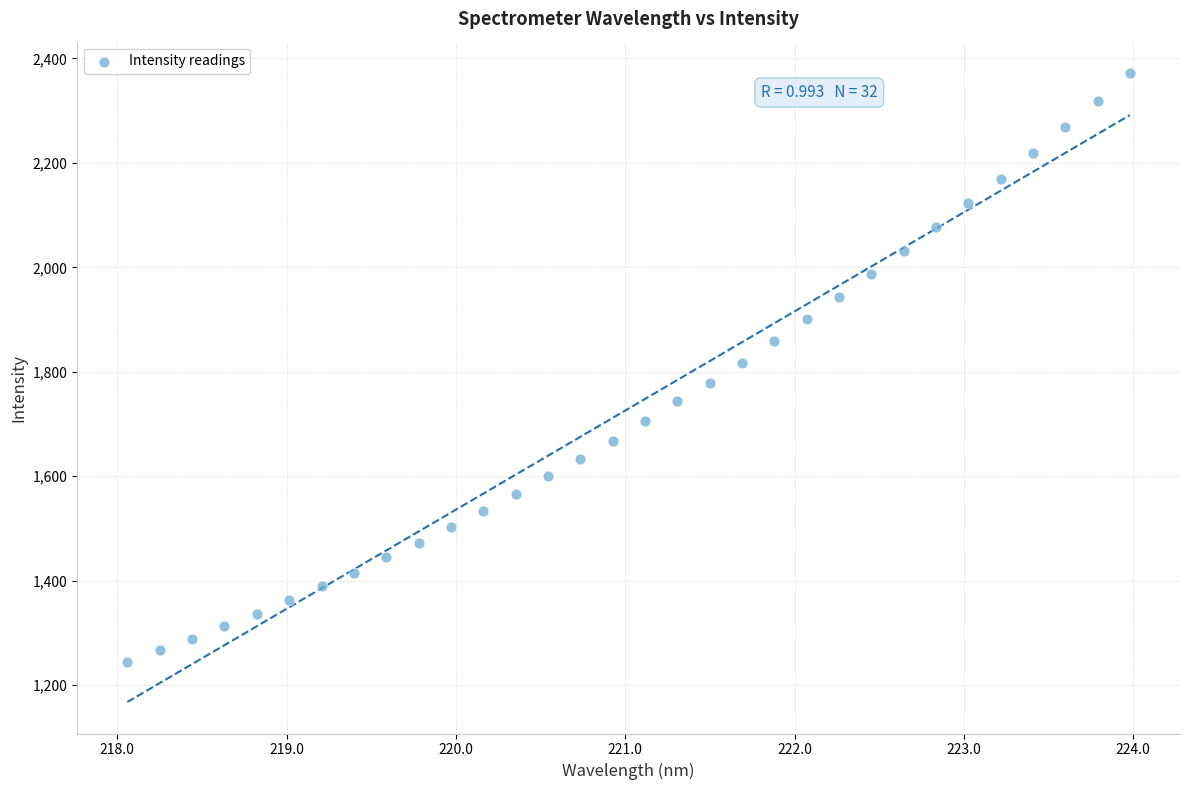

What is the range of Y values (max minus min)?

1127.0